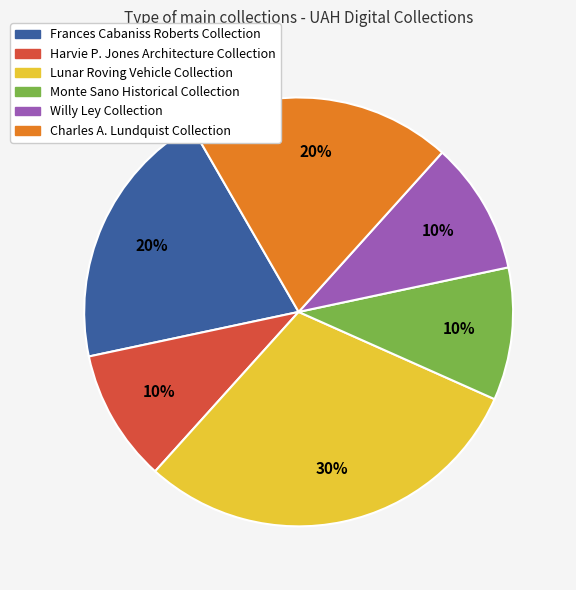

Does any single category account for the majority?

No